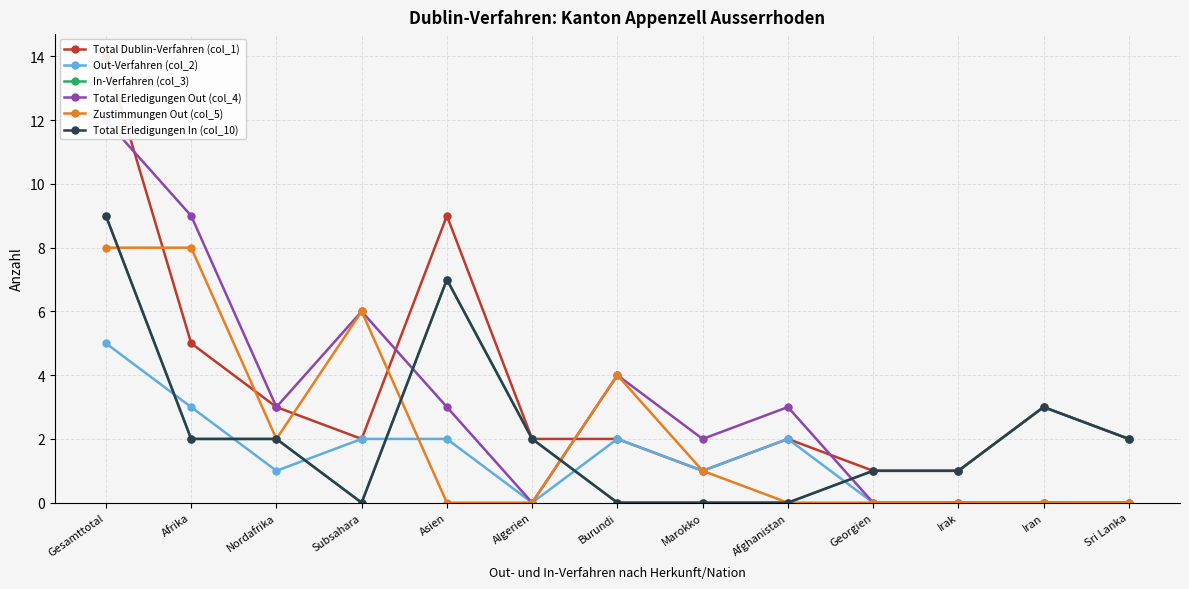

What is the difference between the second highest and minimum values in the Total Erledigungen In (col_10) series?

7